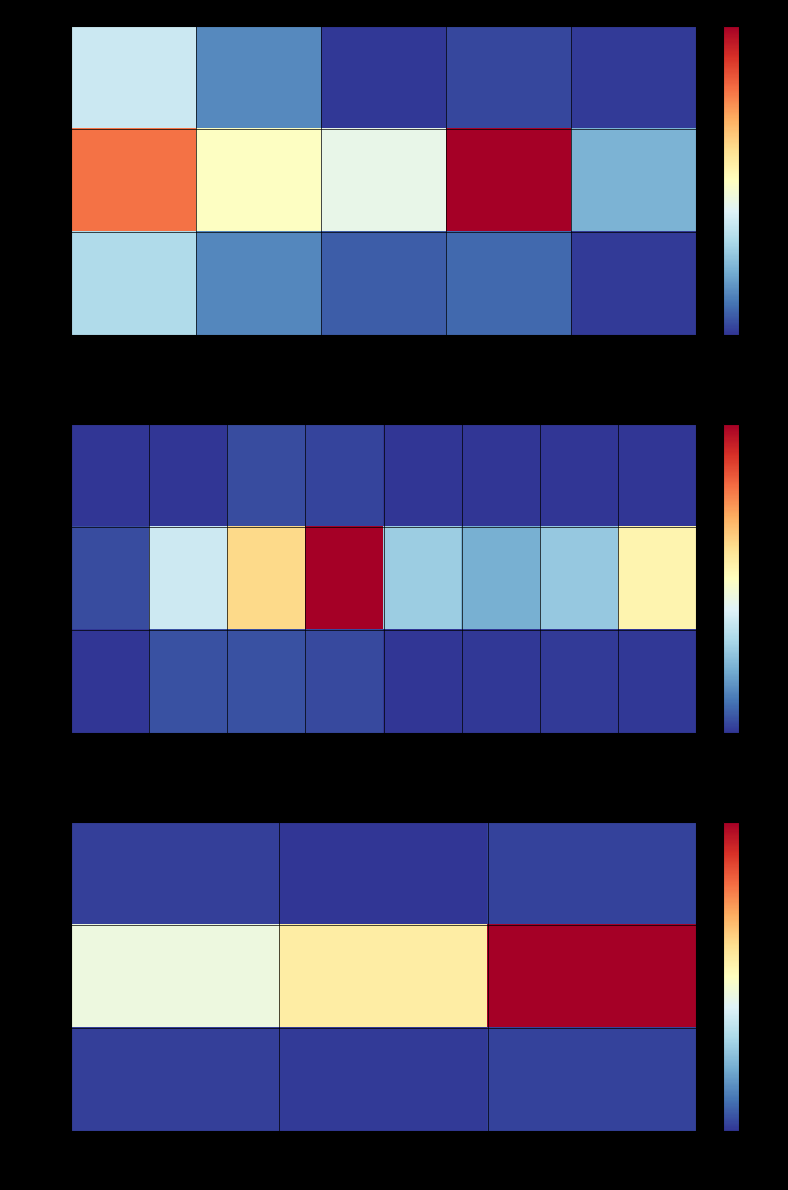

Is it true that Жиры equals 0.0 at доп.?

False